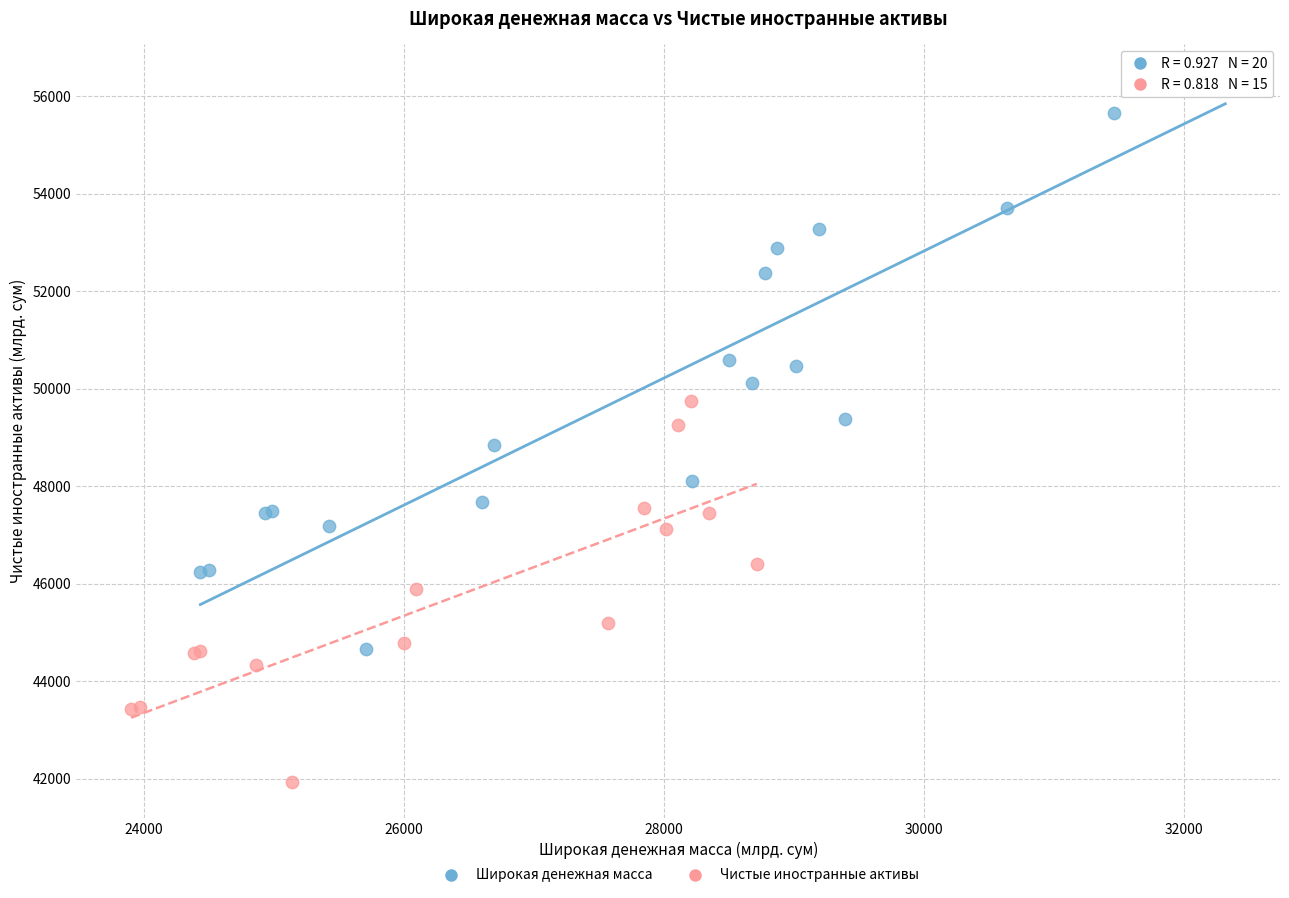

Which series reaches the maximum Y coordinate?

Широкая денежная масса